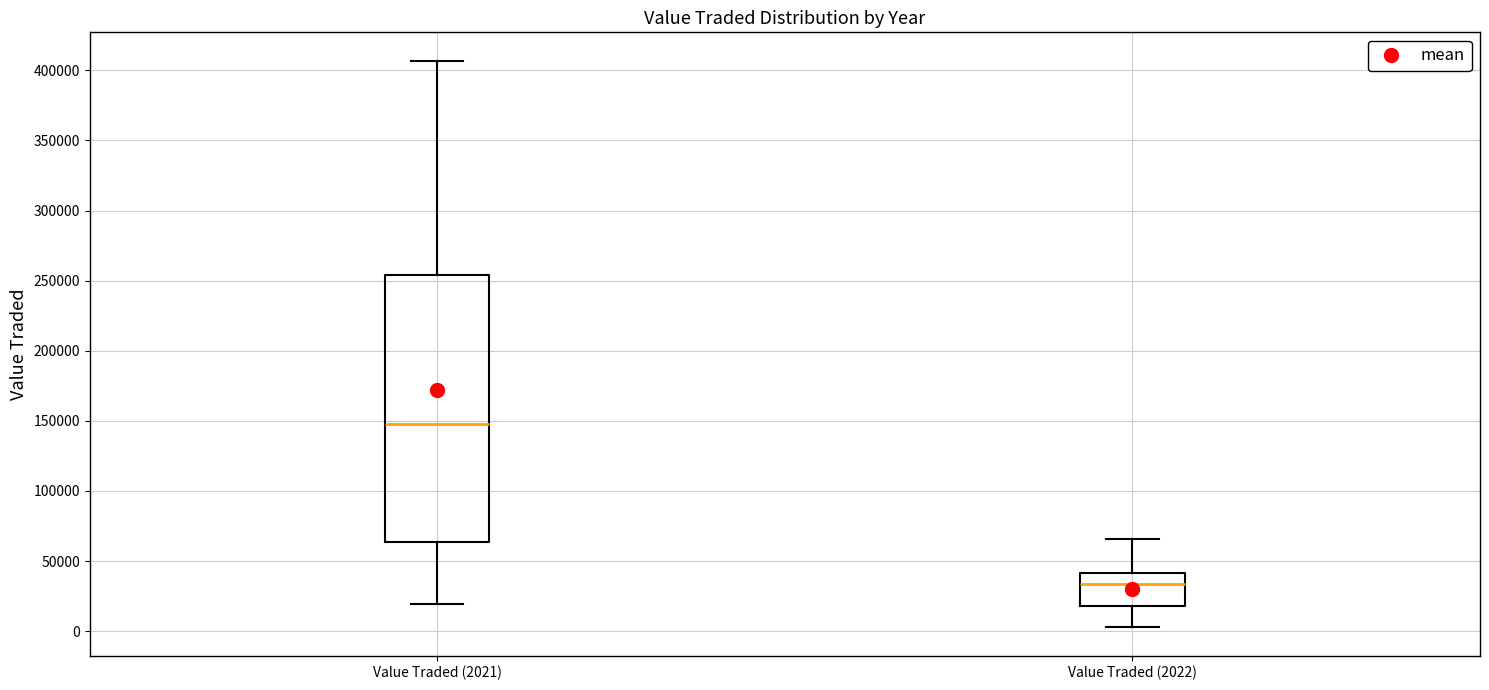

Comparing the boxes themselves (not the whiskers), which one is the tallest?

Value Traded (2021)